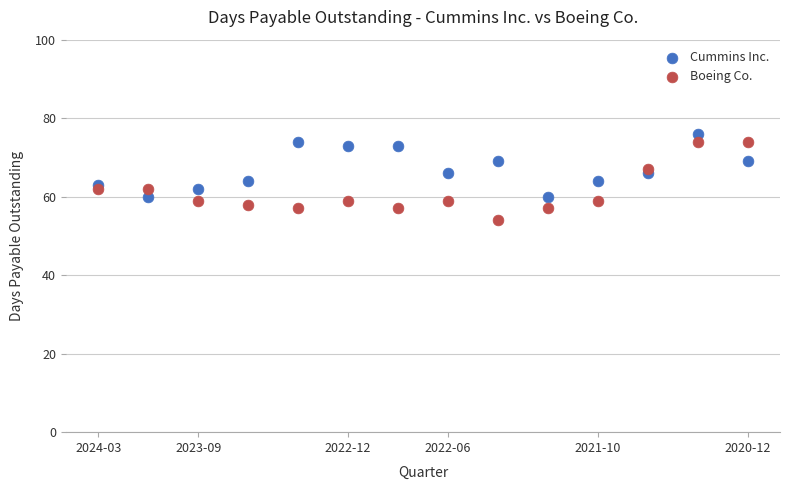

Which series contains the highest Y value?

Cummins Inc.